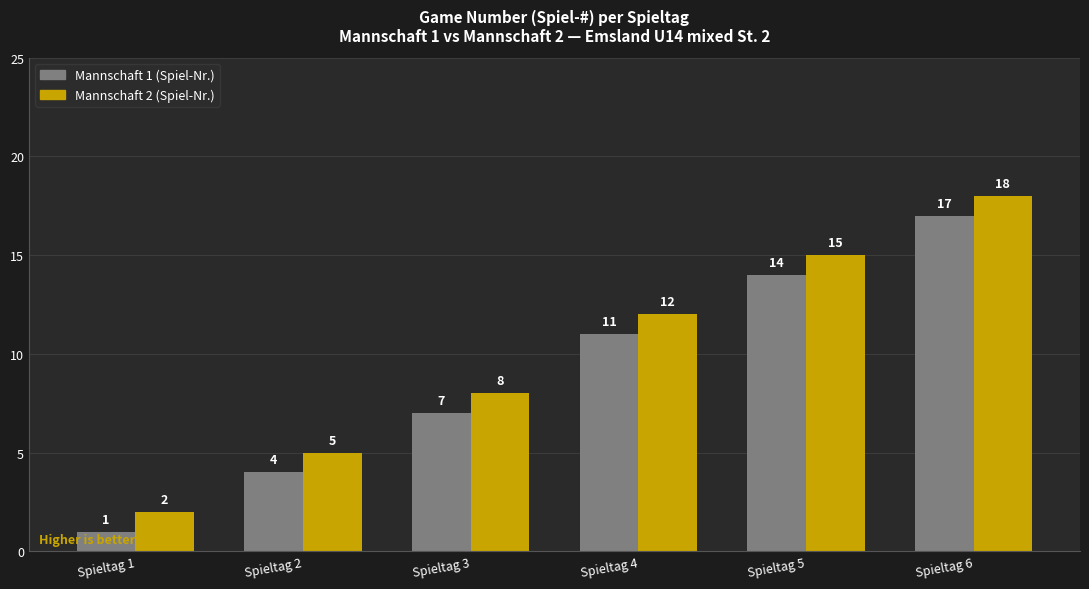

What is the difference between the maximum and second lowest values in the Mannschaft 2 (Spiel-Nr.) series?

13